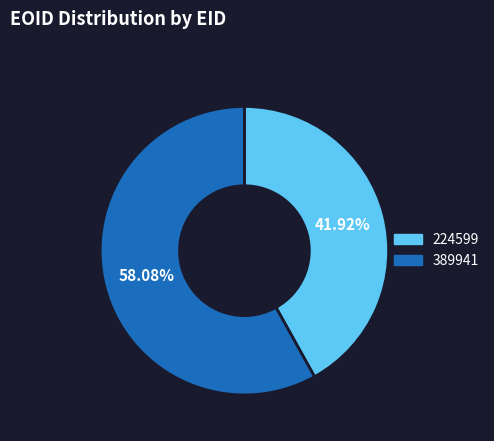

Which category has the smallest portion of the pie?

224599